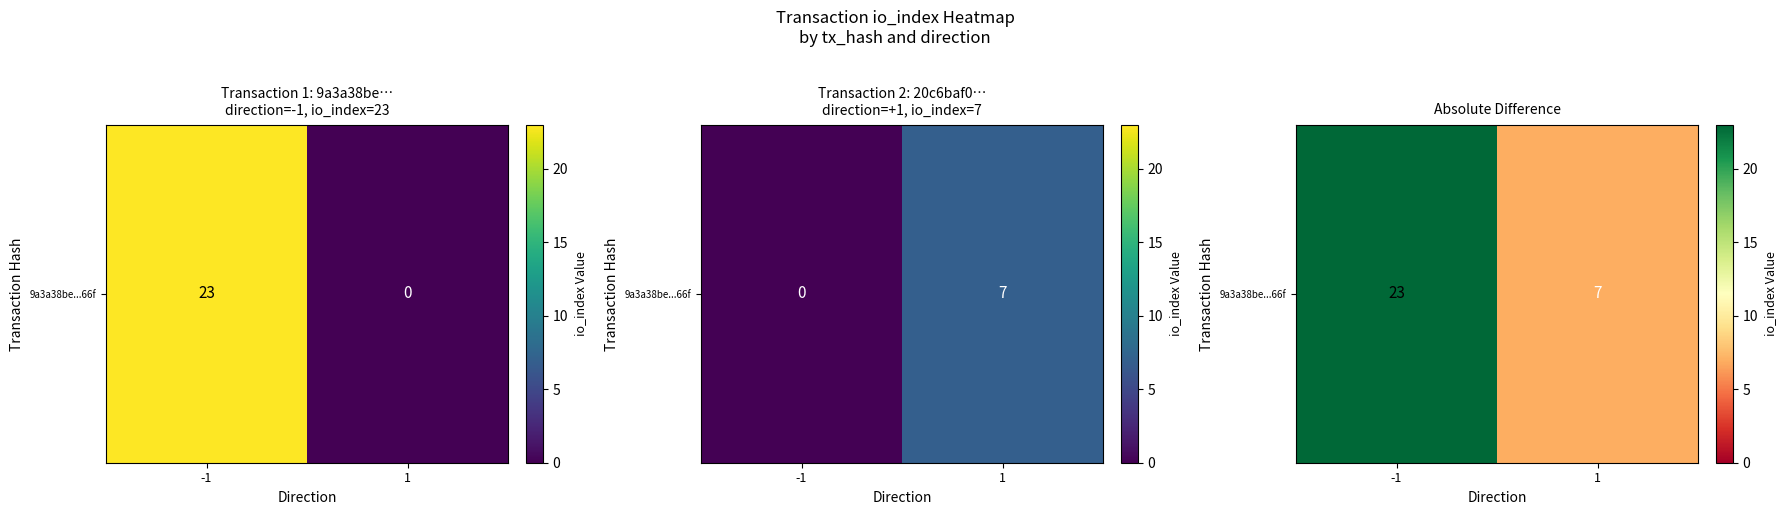

How many values are below 23?

1